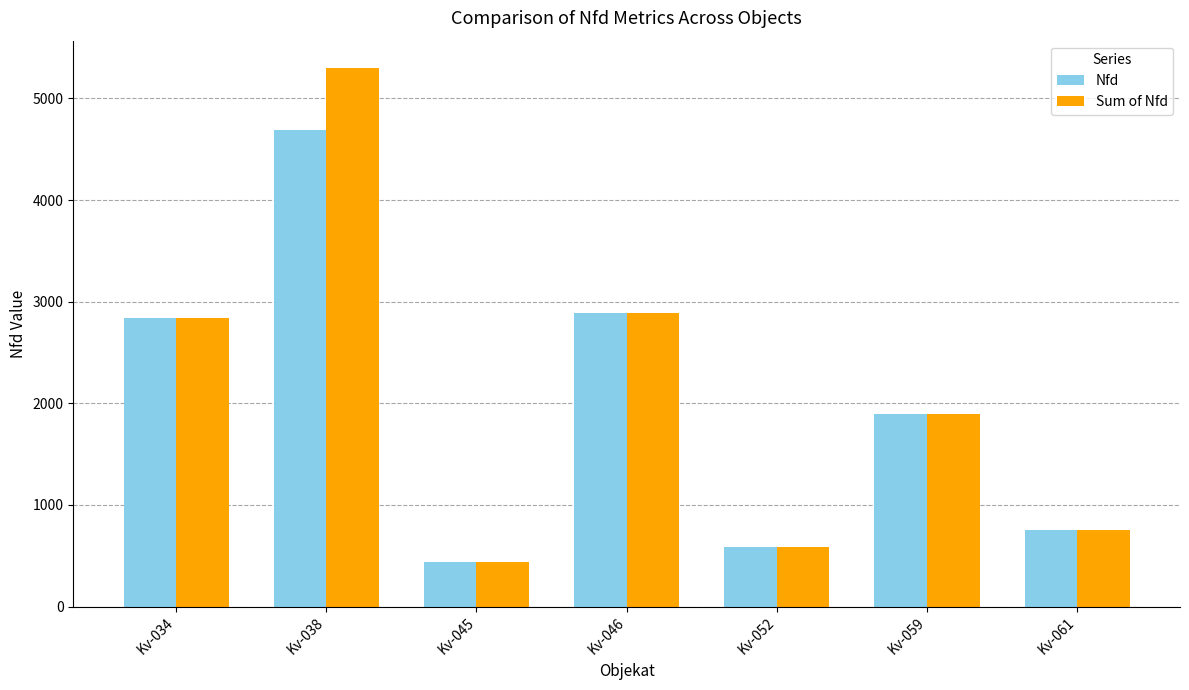

Read the Sum of Nfd value at Kv-045.

436